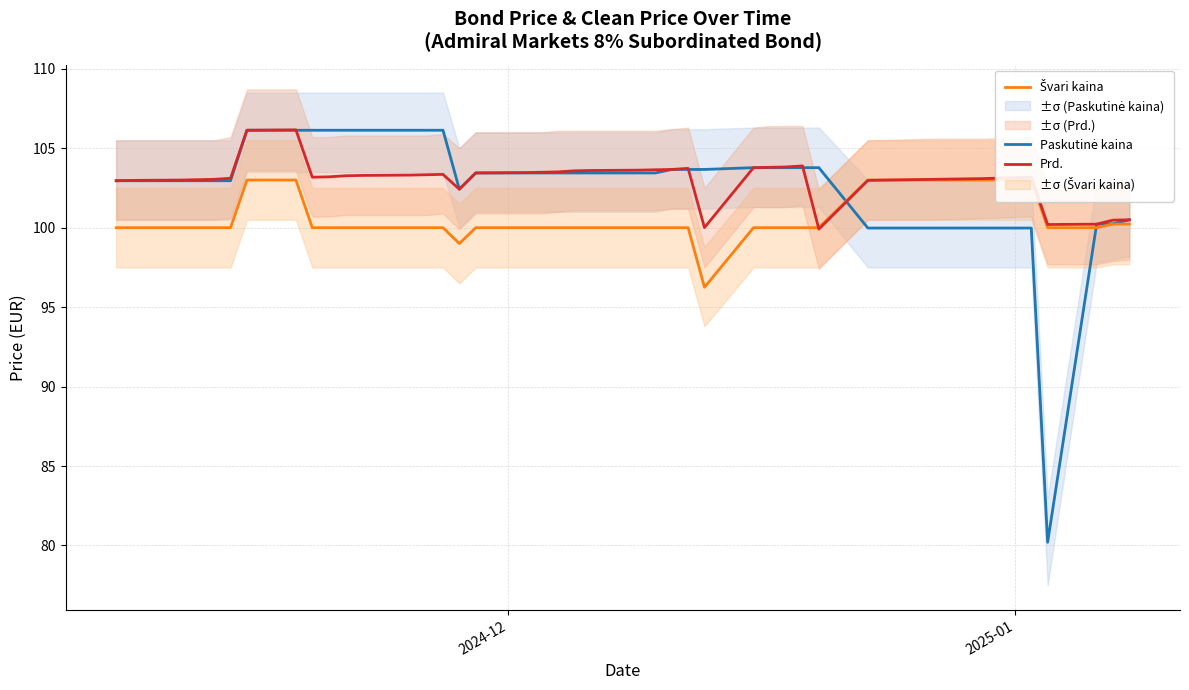

What are all the series names shown in the legend?

Paskutinė kaina, Švari kaina, Prd.